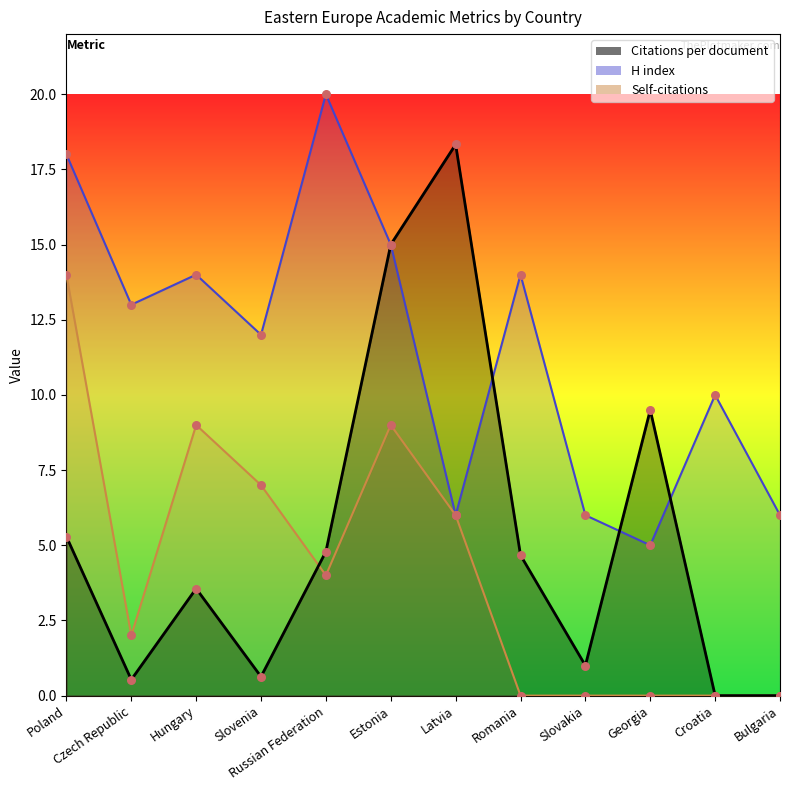

Is the value of H index at Poland greater than the value of Citations per document at Romania?

Yes